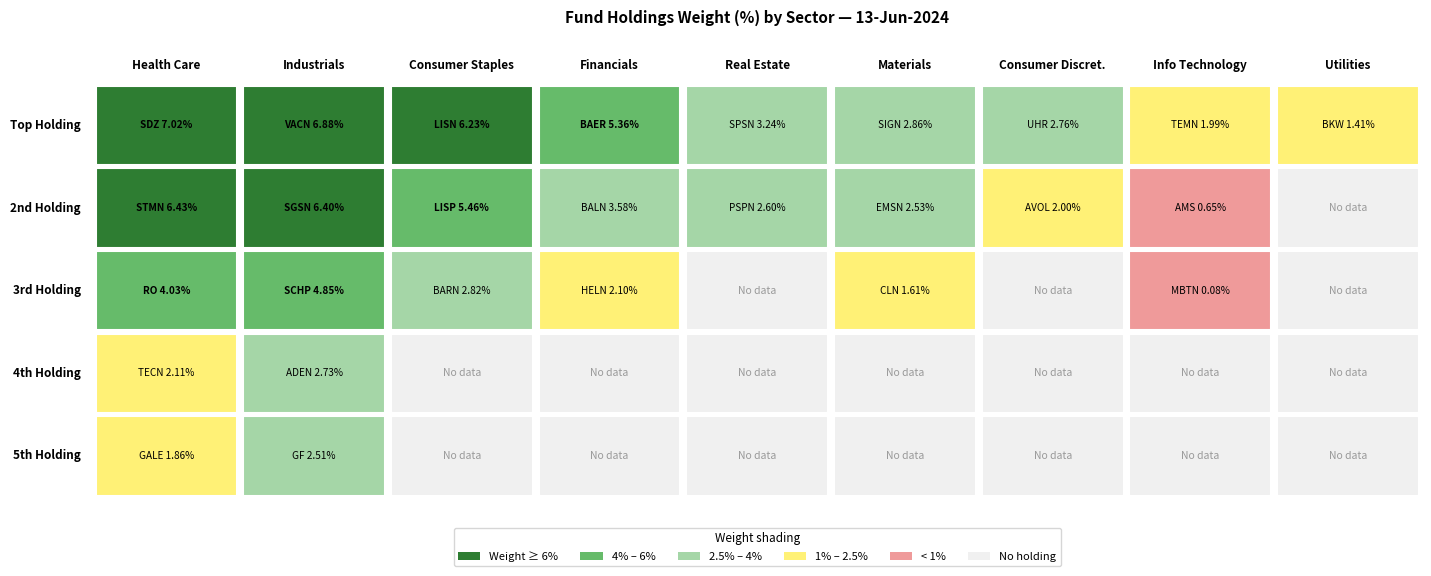

Reading left to right, extract all data points from this chart.

Health Care: 7.0	6.4	4.0	2.1	1.9
Industrials: 6.9	6.4	4.8	2.7	2.5
Consumer Staples: 6.2	5.5	2.8	0.0	0.0
Financials: 5.4	3.6	2.1	0.0	0.0
Real Estate: 3.2	2.6	0.0	0.0	0.0
Materials: 2.9	2.5	1.6	0.0	0.0
Consumer Discret.: 2.8	2.0	0.0	0.0	0.0
Info Technology: 2.0	0.7	0.1	0.0	0.0
Utilities: 1.4	0.0	0.0	0.0	0.0